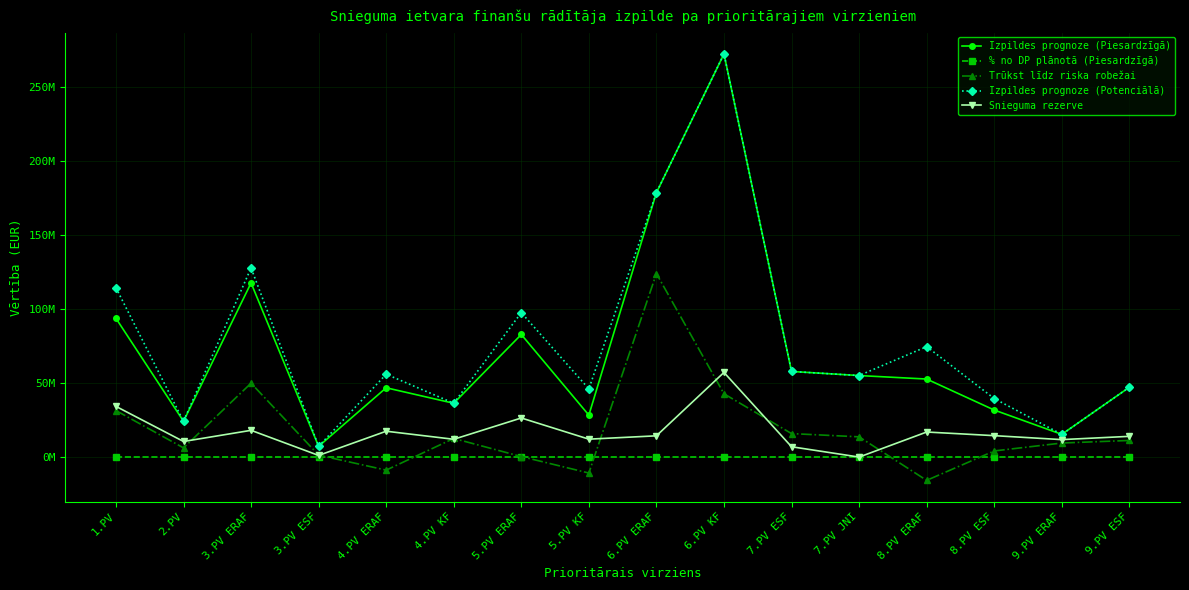

What is the value of the Snieguma rezerve point at the 11th from the left?

6973974.0